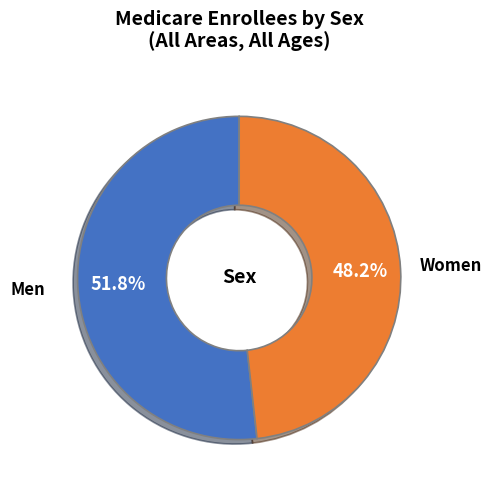

To the nearest percent, what percentage of the pie is Men?

52%